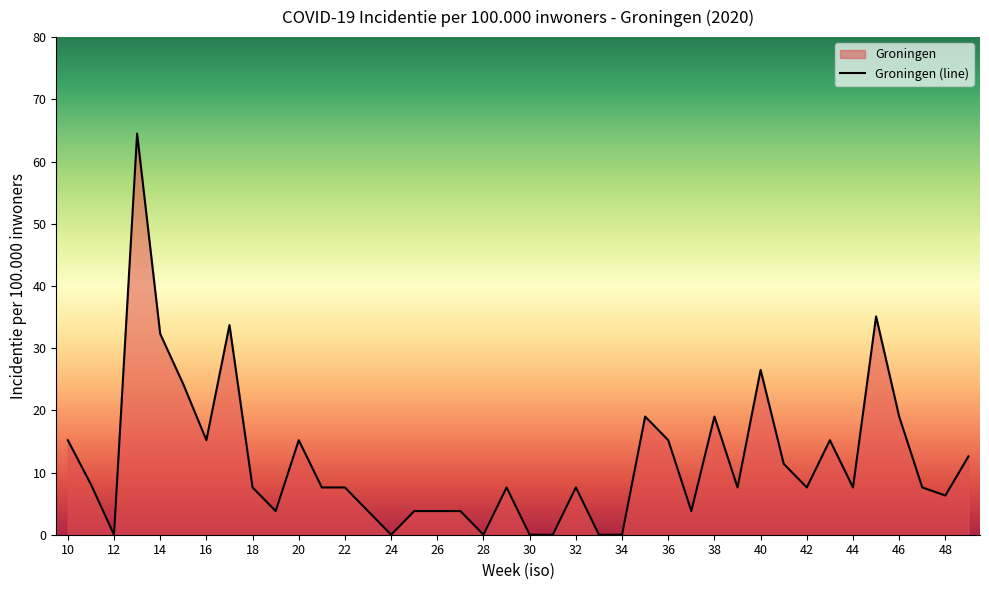

How many lines are shown in the chart?

1